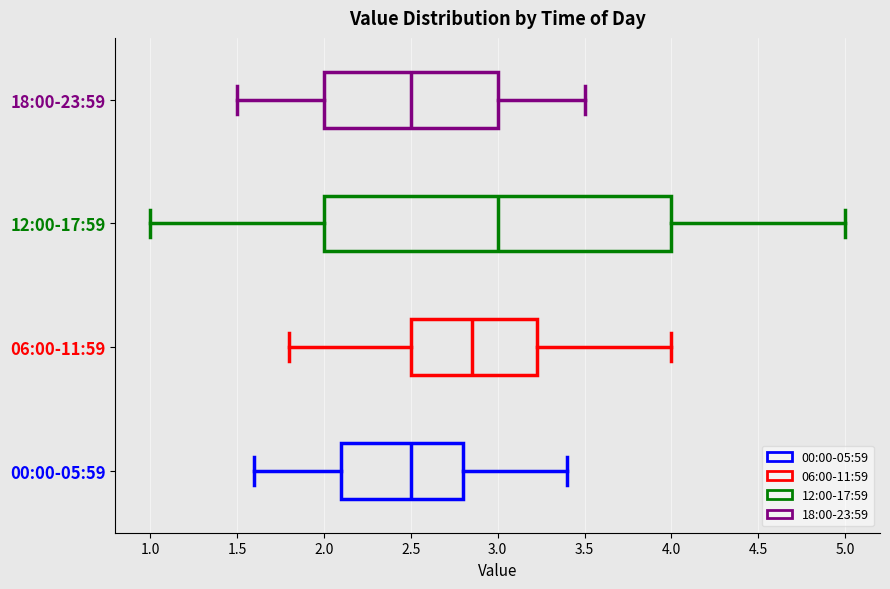

Where does the left whisker of the box for 18:00-23:59 end on the x-axis? The values are not printed on the chart, so give them approximately, as read against the axis.

1.50